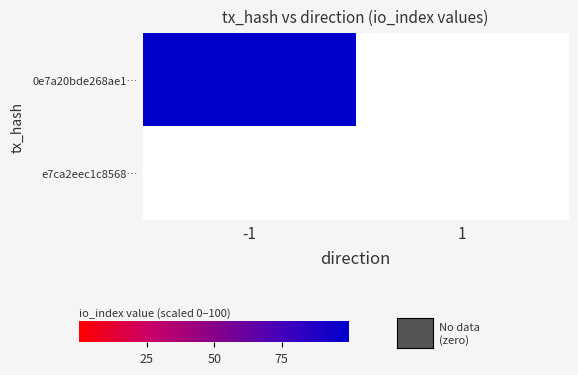

Which series has the largest total across all categories?

0e7a20bde268ae1…